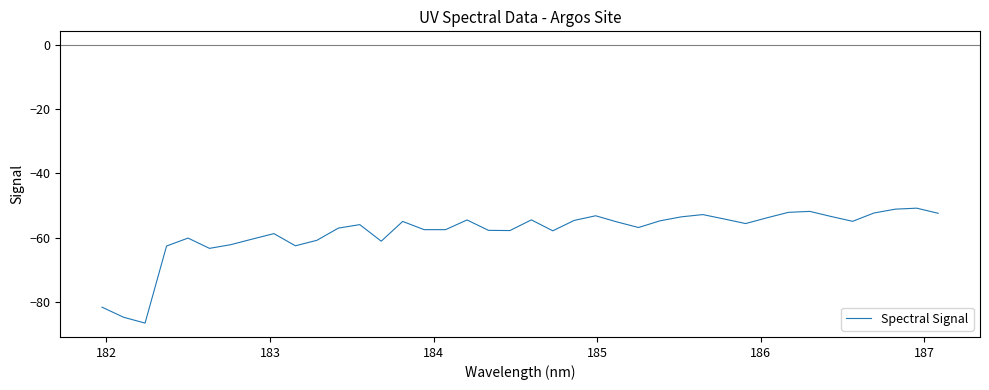

What is the greatest value displayed?

-50.8